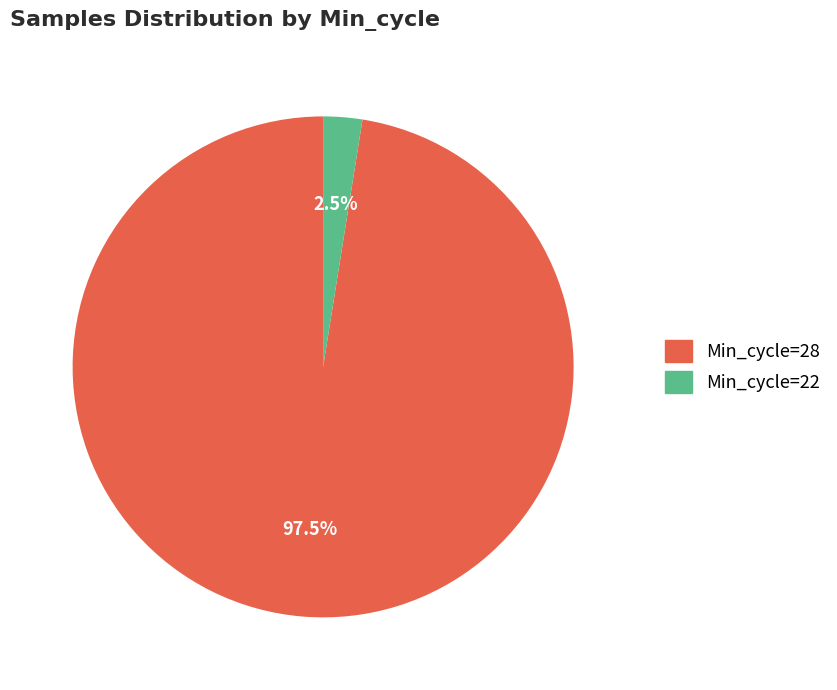

Which category has the smallest portion of the pie?

Min_cycle=22